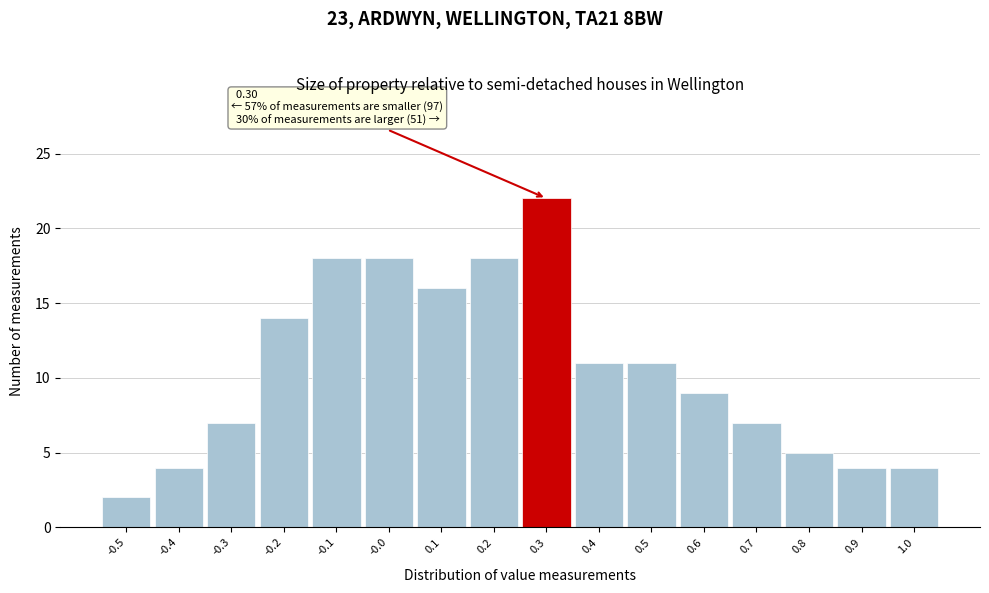

Which range on the x-axis has the tallest bar?

0.25 to 0.35